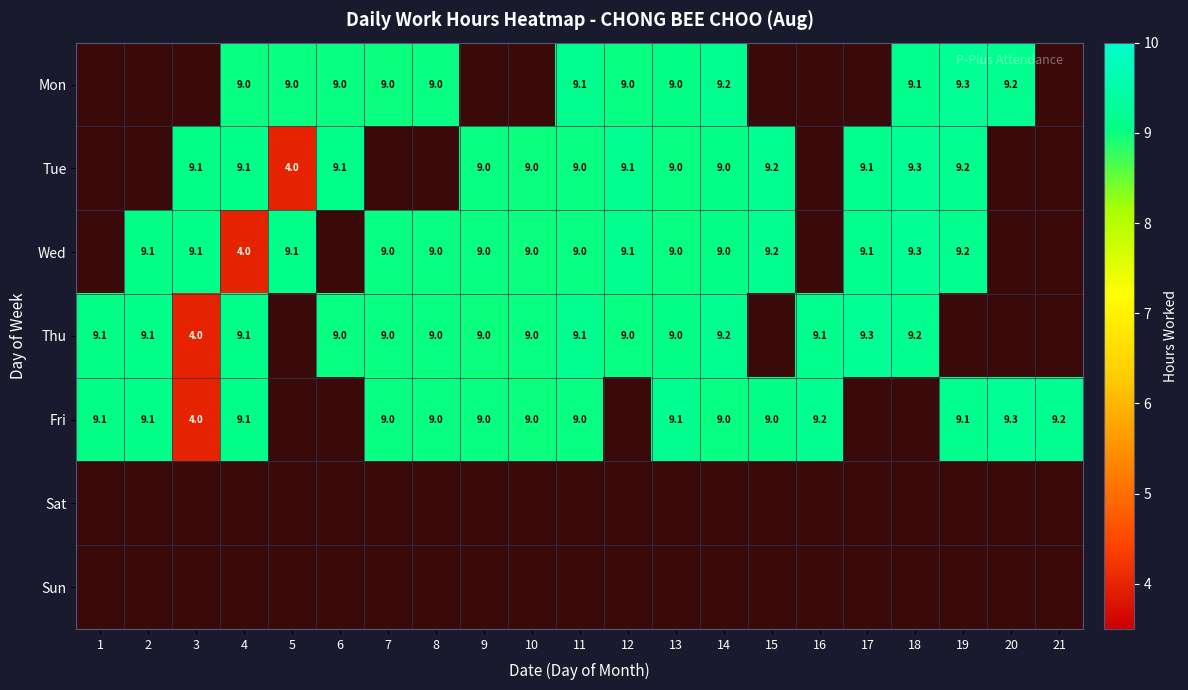

What is the sum of the Tue values at 5 and 10?

13.0